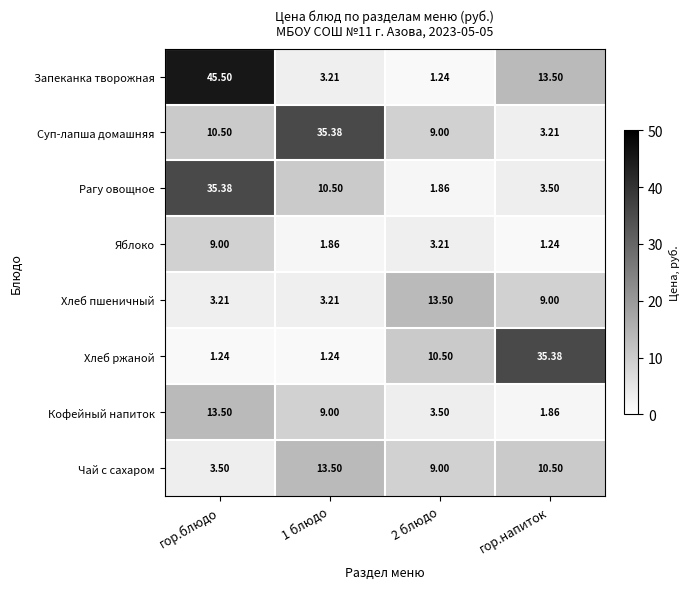

What is the greatest value displayed?

45.5